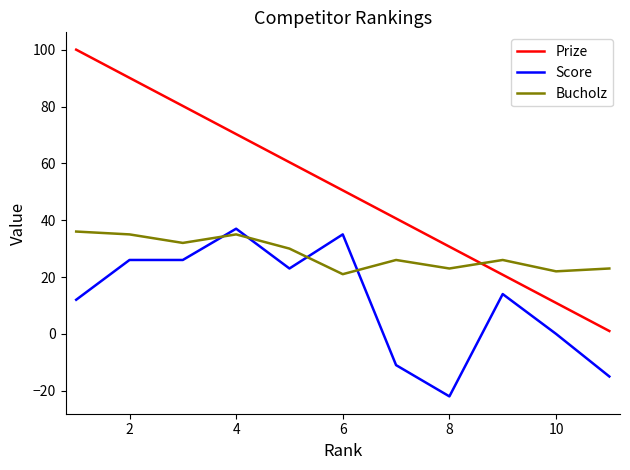

True or false: Prize has more than 2 points higher than both neighbors.

False